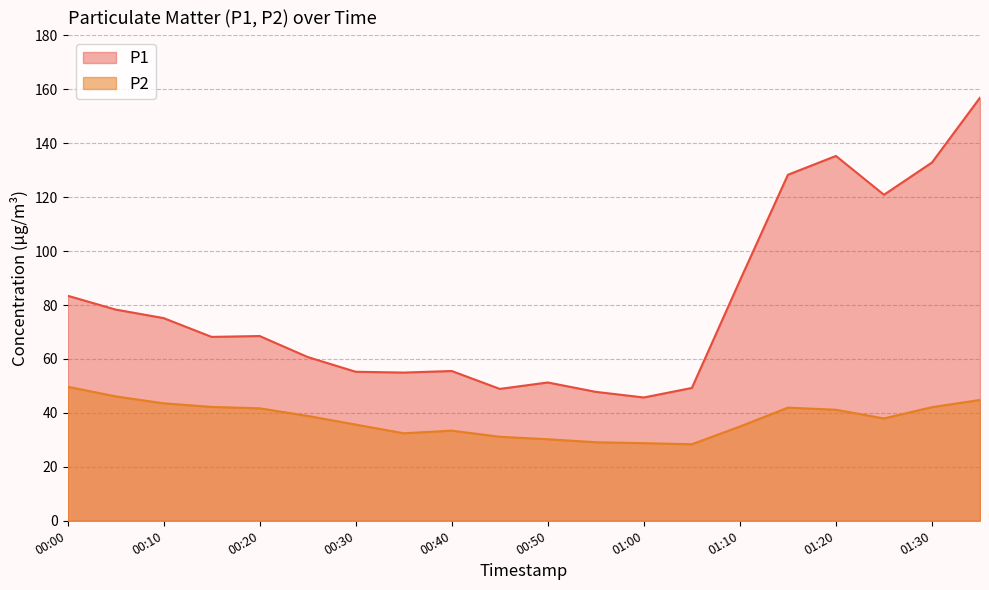

Between 00:35 and 01:15, which series saw the biggest shift?

P1